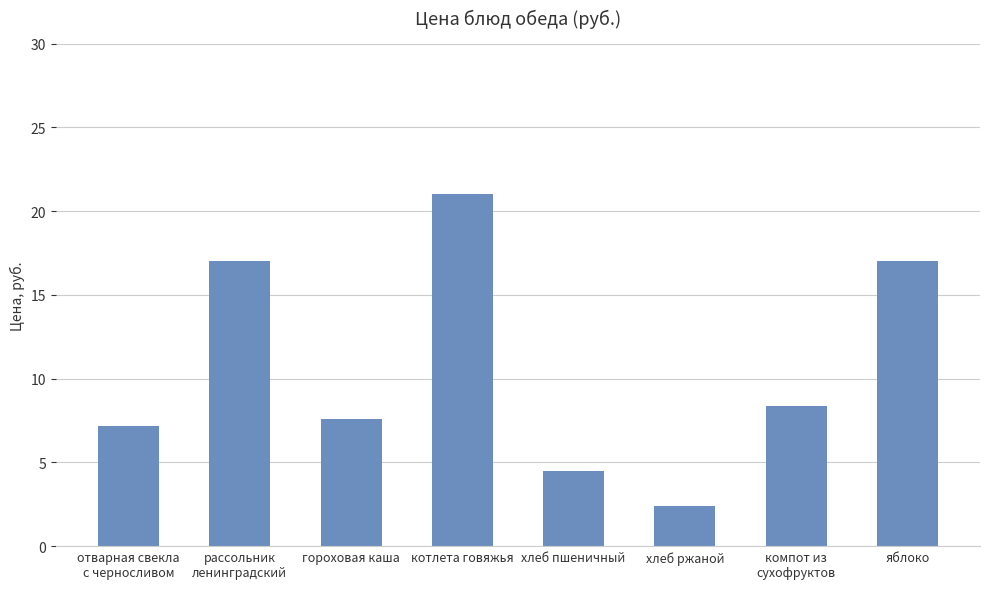

What is the difference between the maximum and minimum values?

18.6